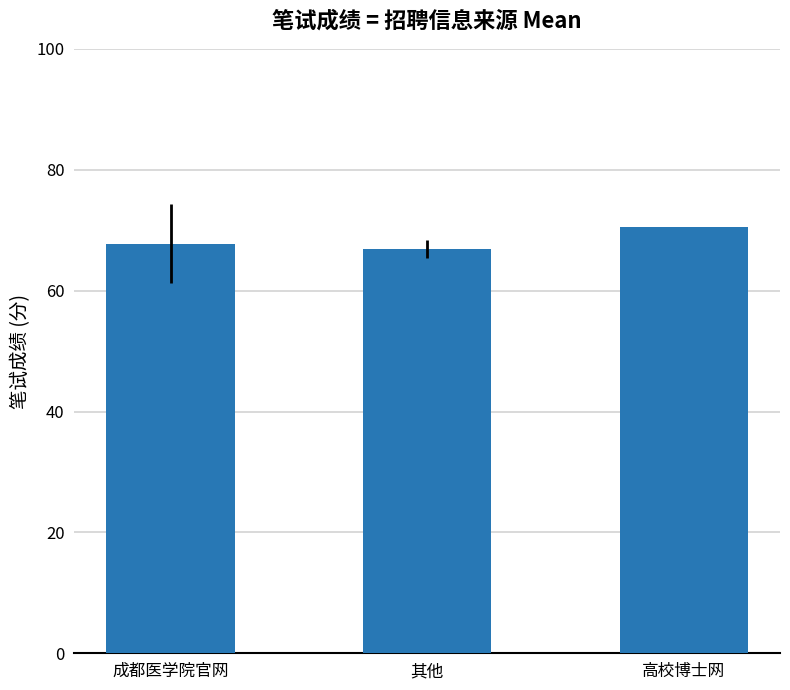

What is the label of the 2nd bar from the right?

其他